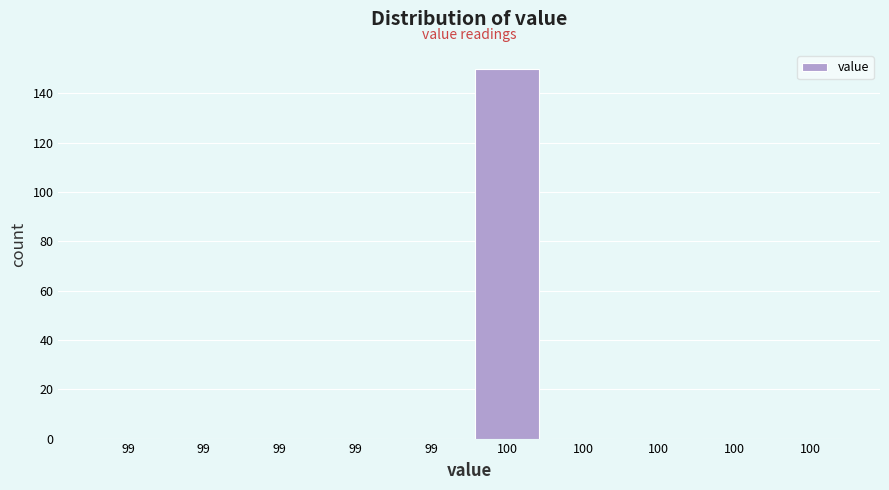

Count the number of categories in the chart.

10